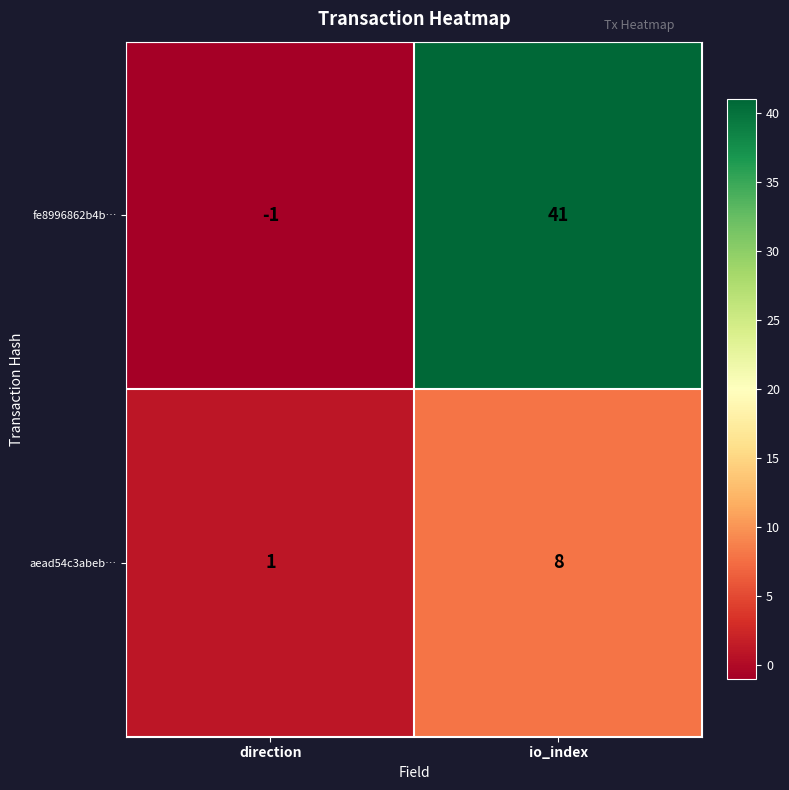

Which label corresponds to the smallest value in the chart?

direction